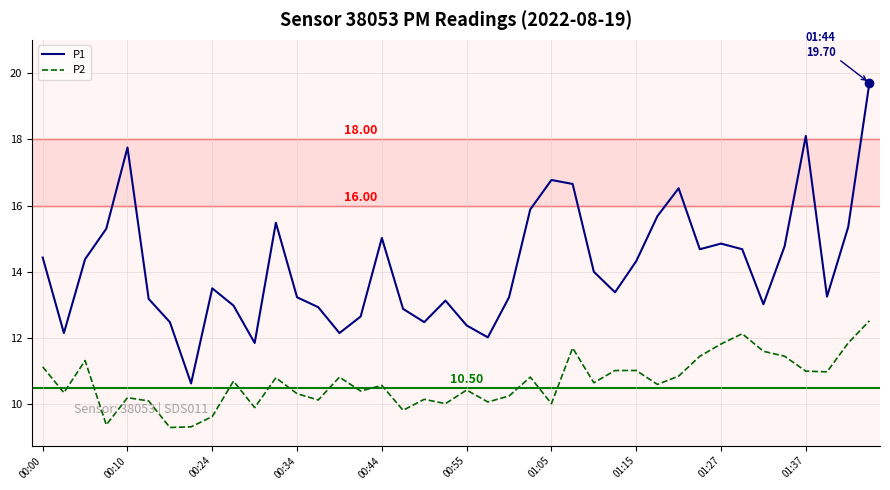

Which series has the largest total across all categories?

P1